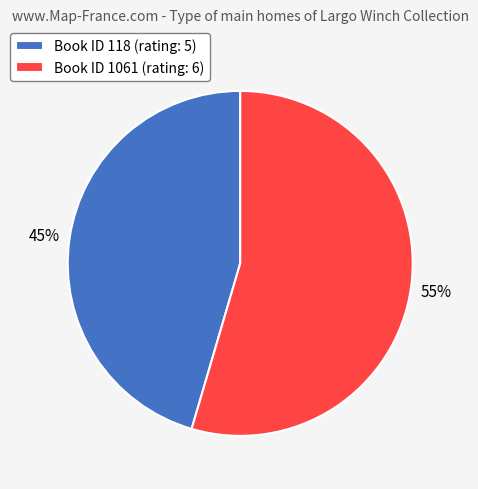

Count the number of slices in the pie.

2